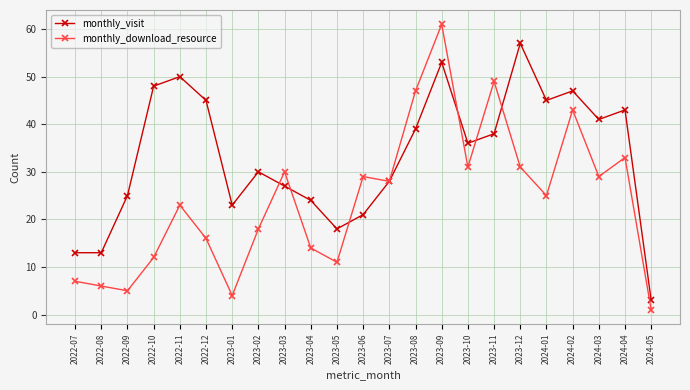

List the series in order of their overall mean, highest first.

monthly_visit, monthly_download_resource